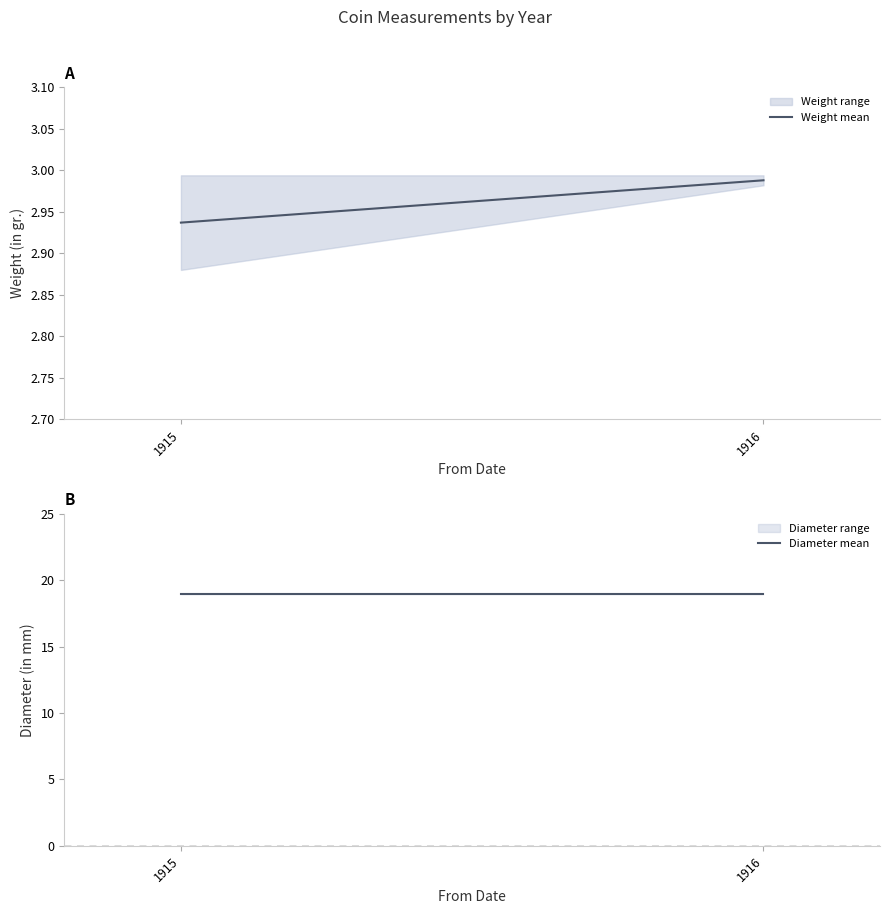

Which series has the largest range (max minus min)?

Weight mean